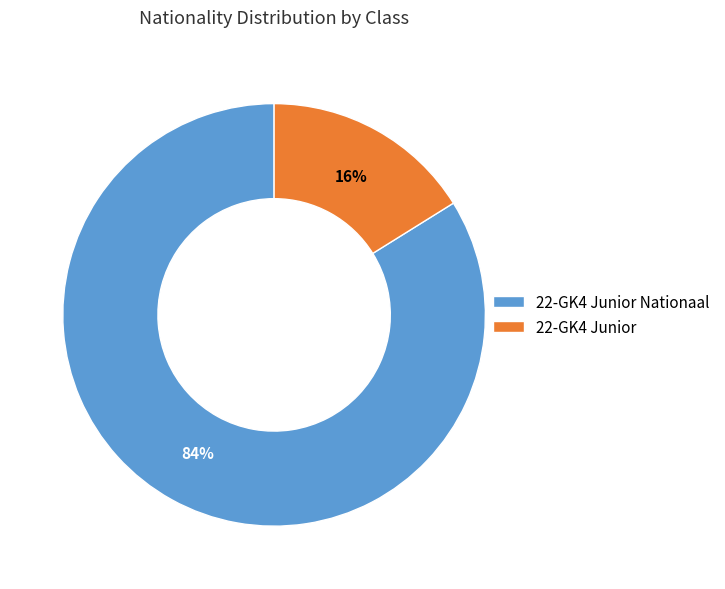

True or false: 22-GK4 Junior Nationaal accounts for 92% of the total.

False